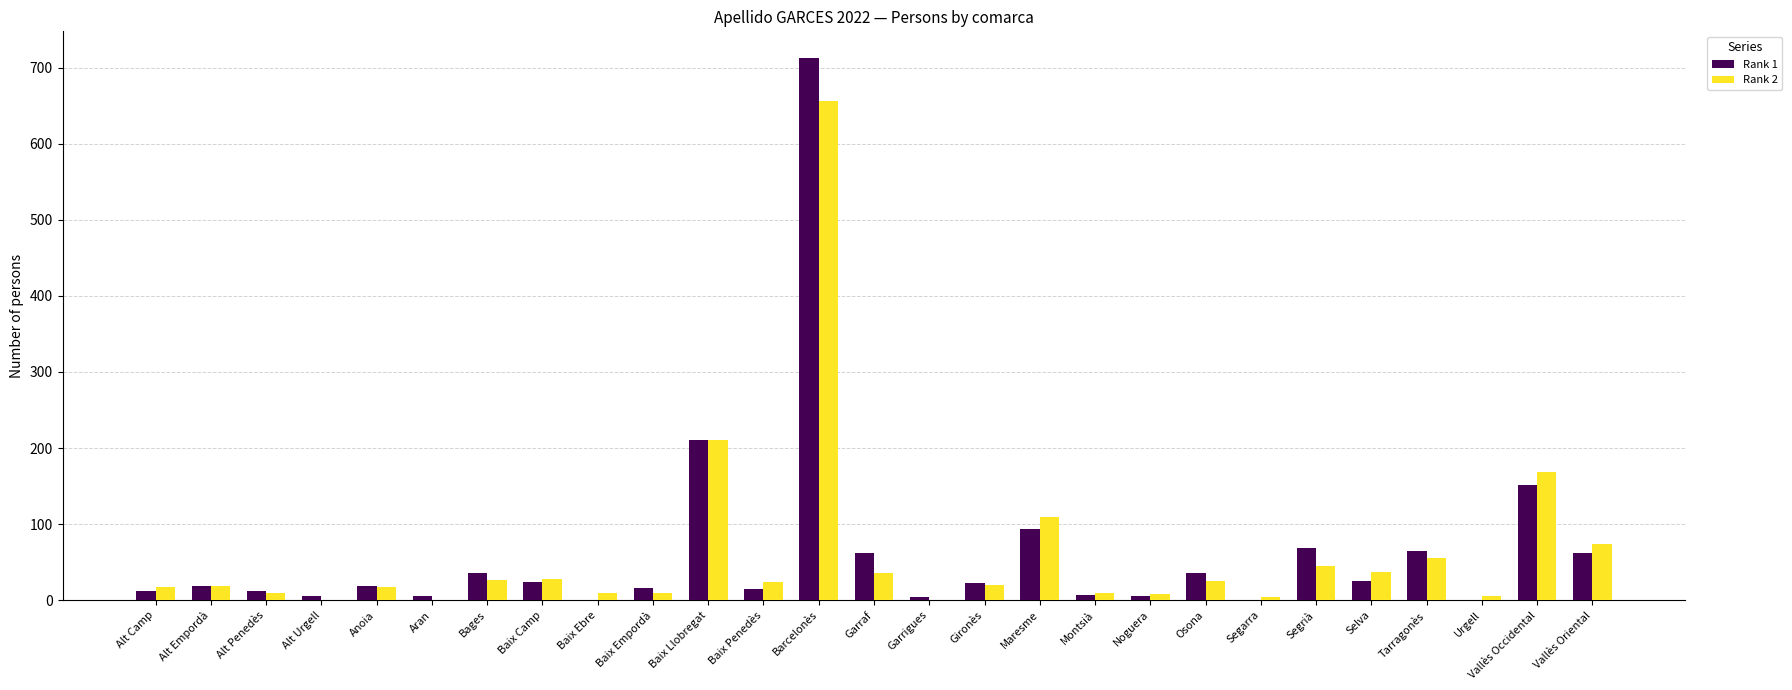

How many groups of bars are there?

27